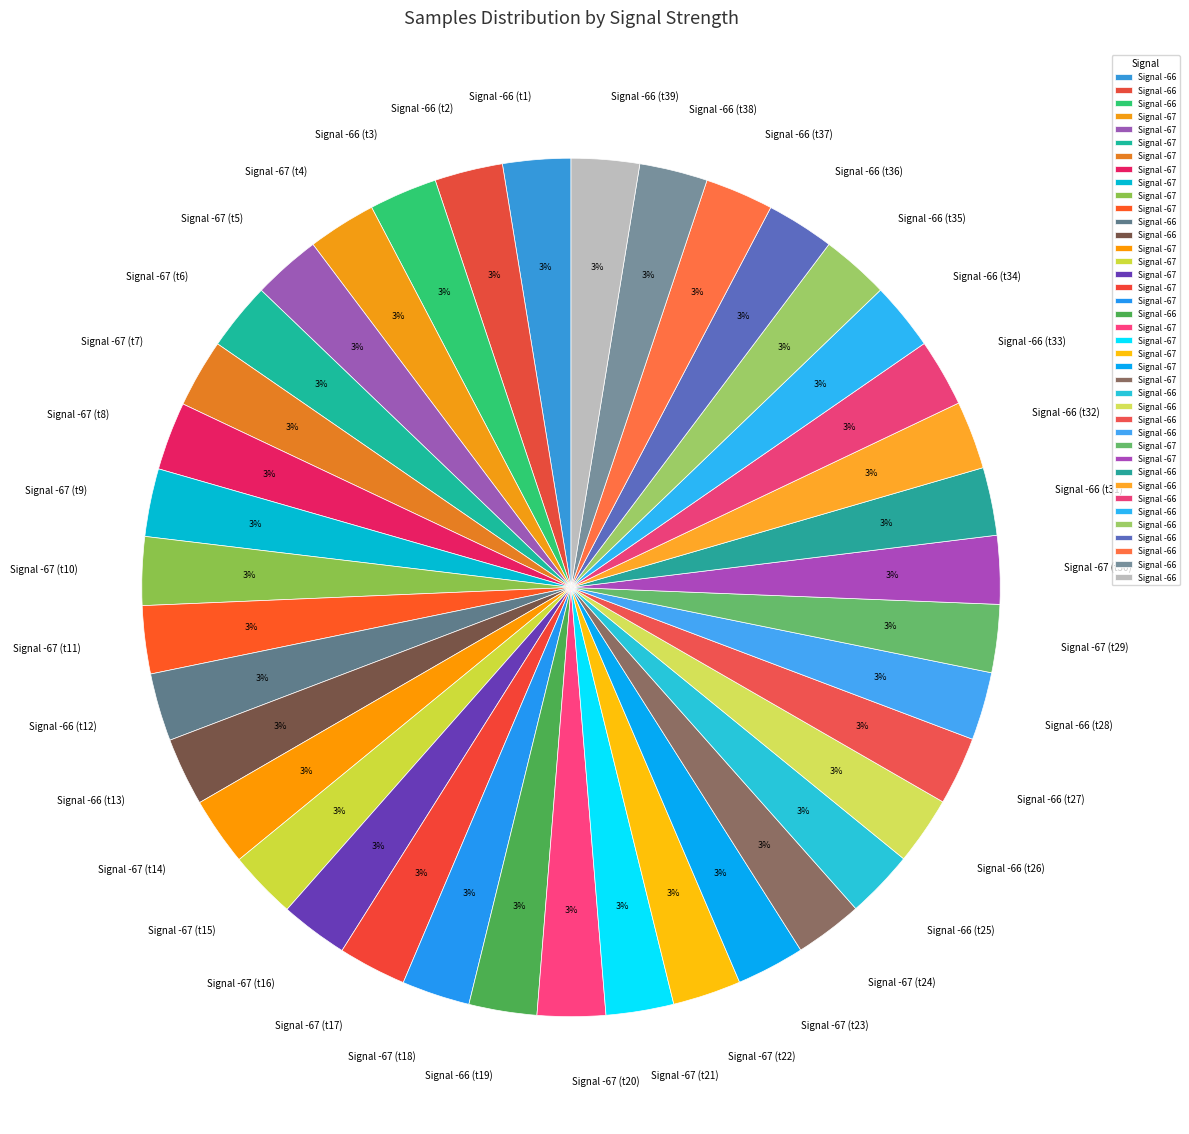

Is Signal -67 (t8) the majority of the pie?

No